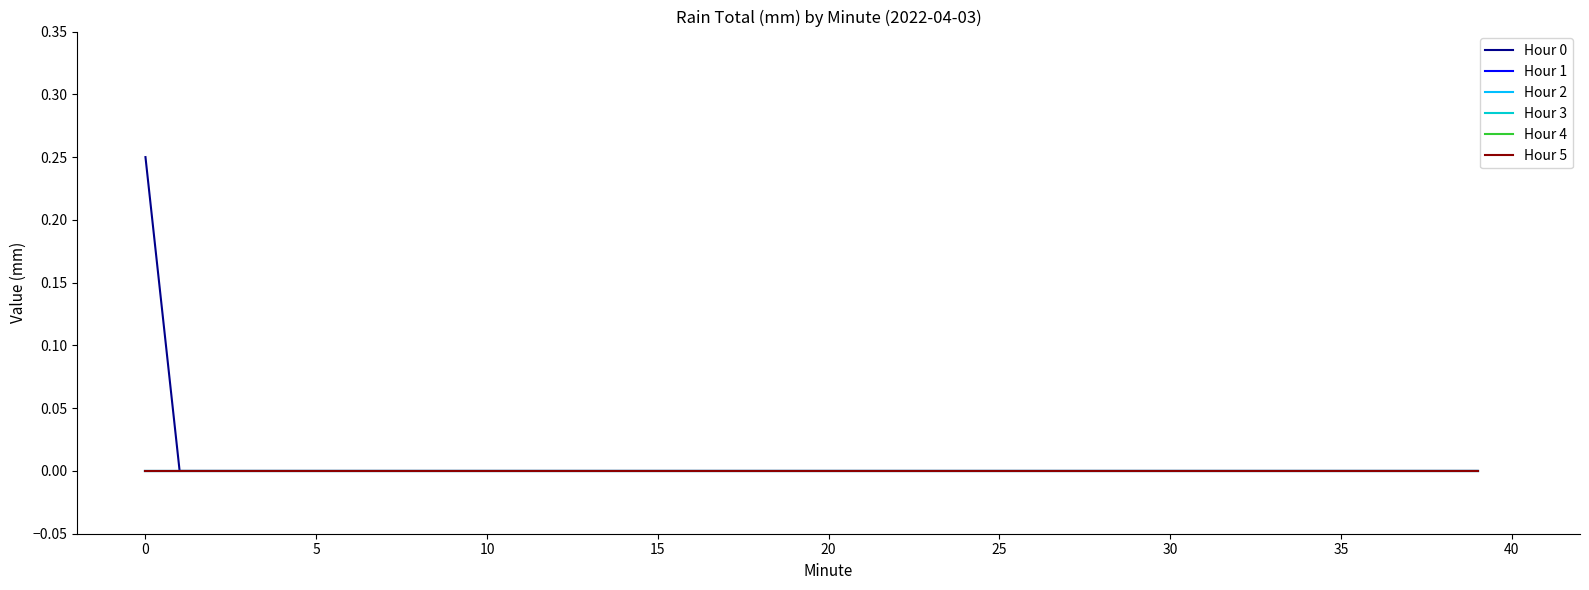

Reading right to left, transcribe all the data shown in this chart.

Hour 0: 0.0	0.0	0.0	0.0	0.0	0.0	0.0	0.0	0.0	0.0	0.0	0.0	0.0	0.0	0.0	0.0	0.0	0.0	0.0	0.0	0.0	0.0	0.0	0.0	0.0	0.0	0.0	0.0	0.0	0.0	0.0	0.0	0.0	0.0	0.0	0.0	0.0	0.0	0.0	0.2
Hour 1: 0.0	0.0	0.0	0.0	0.0	0.0	0.0	0.0	0.0	0.0	0.0	0.0	0.0	0.0	0.0	0.0	0.0	0.0	0.0	0.0	0.0	0.0	0.0	0.0	0.0	0.0	0.0	0.0	0.0	0.0	0.0	0.0	0.0	0.0	0.0	0.0	0.0	0.0	0.0	0.0
Hour 2: 0.0	0.0	0.0	0.0	0.0	0.0	0.0	0.0	0.0	0.0	0.0	0.0	0.0	0.0	0.0	0.0	0.0	0.0	0.0	0.0	0.0	0.0	0.0	0.0	0.0	0.0	0.0	0.0	0.0	0.0	0.0	0.0	0.0	0.0	0.0	0.0	0.0	0.0	0.0	0.0
Hour 3: 0.0	0.0	0.0	0.0	0.0	0.0	0.0	0.0	0.0	0.0	0.0	0.0	0.0	0.0	0.0	0.0	0.0	0.0	0.0	0.0	0.0	0.0	0.0	0.0	0.0	0.0	0.0	0.0	0.0	0.0	0.0	0.0	0.0	0.0	0.0	0.0	0.0	0.0	0.0	0.0
Hour 4: 0.0	0.0	0.0	0.0	0.0	0.0	0.0	0.0	0.0	0.0	0.0	0.0	0.0	0.0	0.0	0.0	0.0	0.0	0.0	0.0	0.0	0.0	0.0	0.0	0.0	0.0	0.0	0.0	0.0	0.0	0.0	0.0	0.0	0.0	0.0	0.0	0.0	0.0	0.0	0.0
Hour 5: 0.0	0.0	0.0	0.0	0.0	0.0	0.0	0.0	0.0	0.0	0.0	0.0	0.0	0.0	0.0	0.0	0.0	0.0	0.0	0.0	0.0	0.0	0.0	0.0	0.0	0.0	0.0	0.0	0.0	0.0	0.0	0.0	0.0	0.0	0.0	0.0	0.0	0.0	0.0	0.0